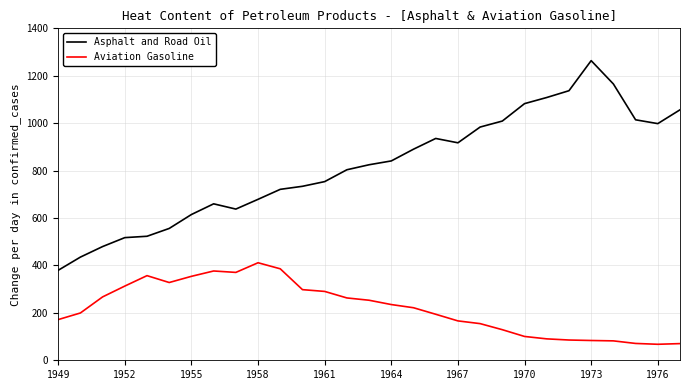

What is the highest value of the Aviation Gasoline series?

411.3